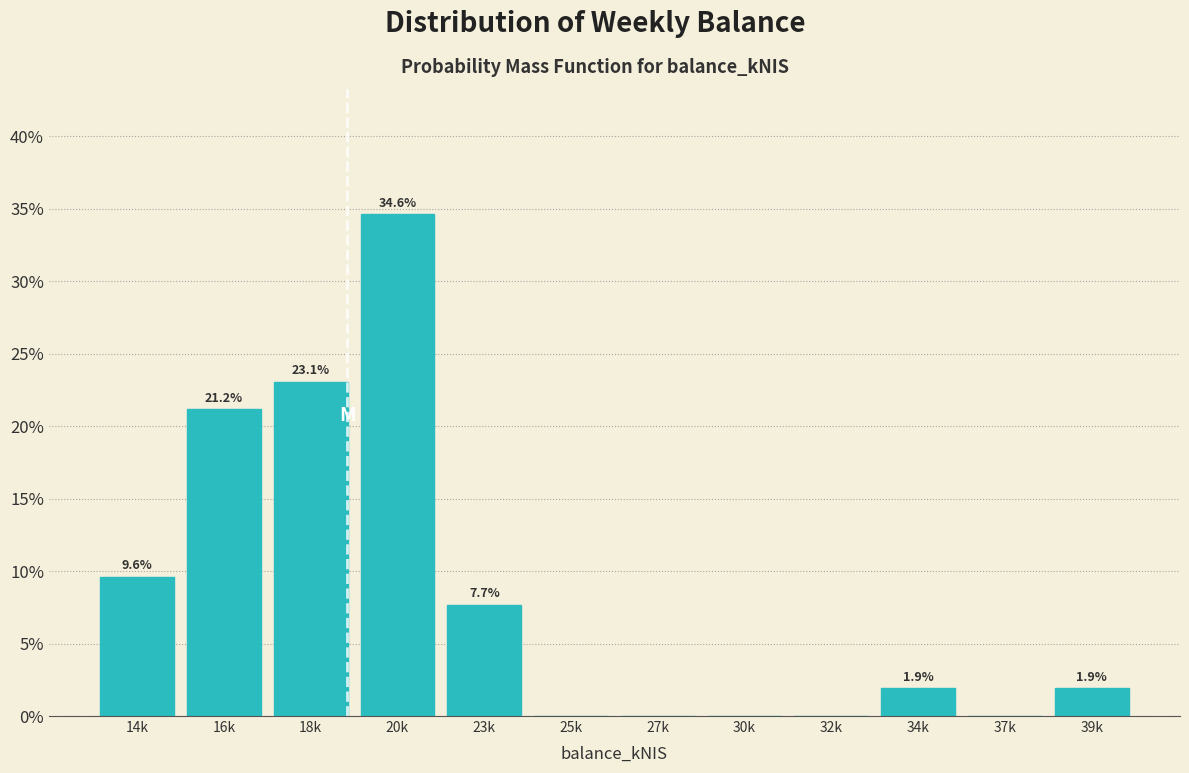

Reading left to right, what are all the values shown in this chart?

14k=9.6	16k=21.2	18k=23.1	20k=34.6	23k=7.7	25k=0.0	27k=0.0	30k=0.0	32k=0.0	34k=1.9	37k=0.0	39k=1.9